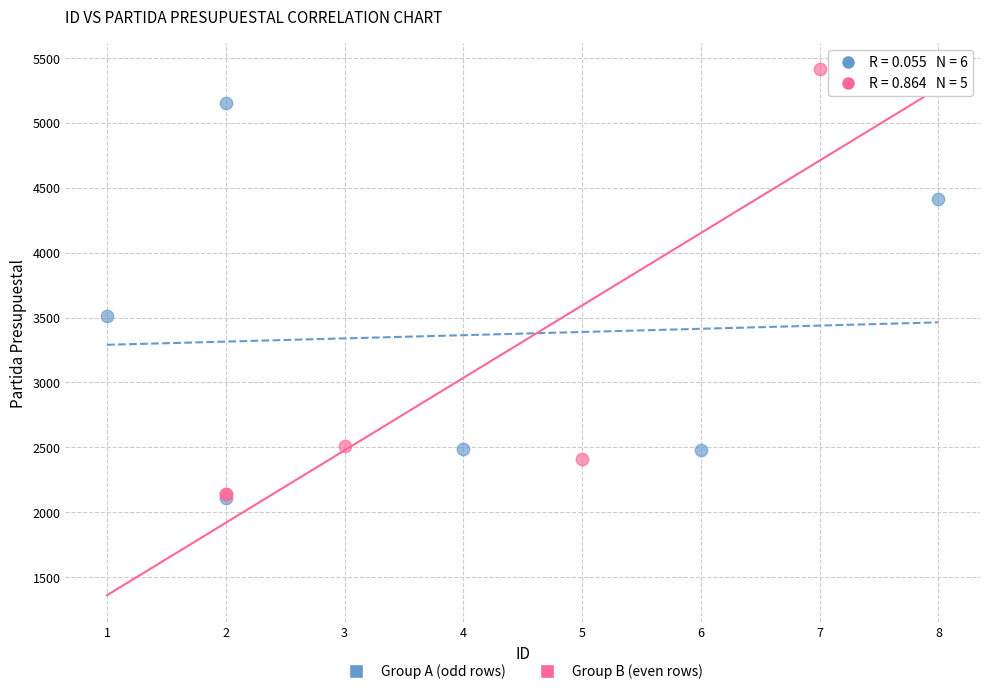

What are all the series names shown in the legend?

Group A (odd rows), Group B (even rows)